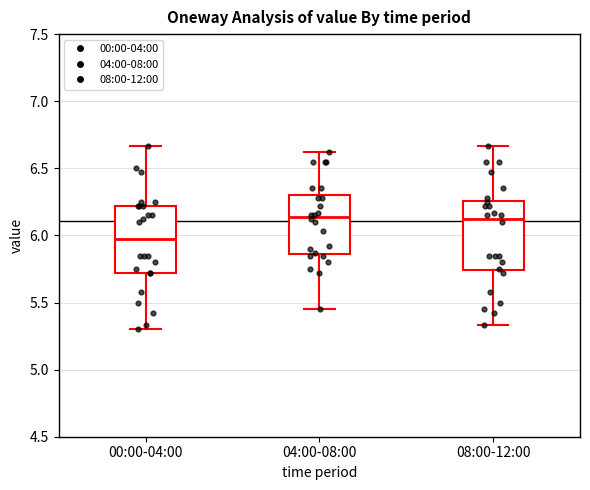

Reading left to right, read every box against the y-axis: the position of its median line, the range the box covers, and the ends of its whiskers. The values are not printed on the chart, so give them approximately, as read against the axis.

00:00-04:00: median 6.00, box 5.70 to 6.20, whiskers 5.30 to 6.65
04:00-08:00: median 6.15, box 5.85 to 6.30, whiskers 5.45 to 6.60
08:00-12:00: median 6.15, box 5.75 to 6.25, whiskers 5.35 to 6.65